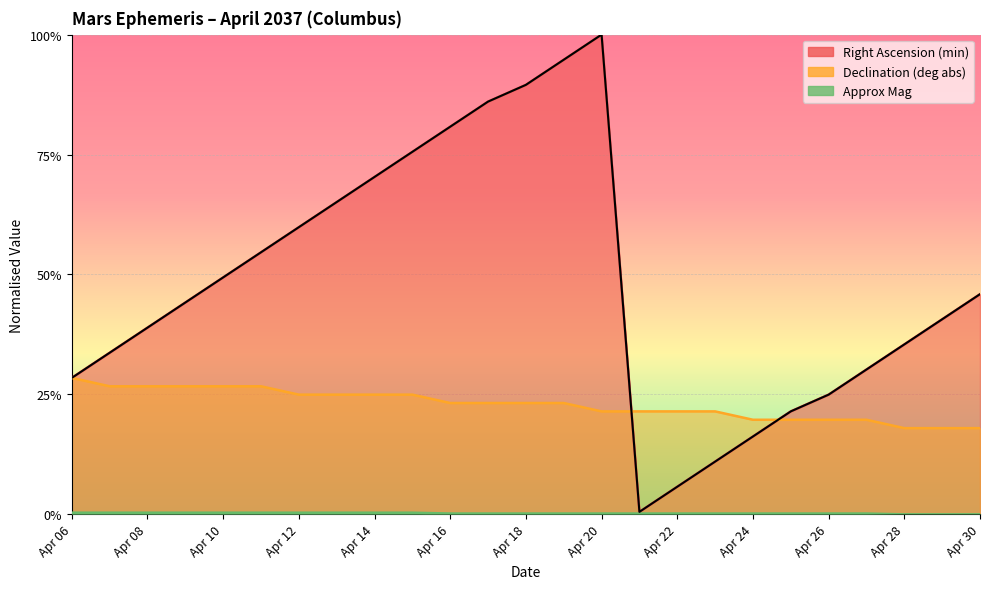

What is the highest value of the Right Ascension (min) series?

1.0